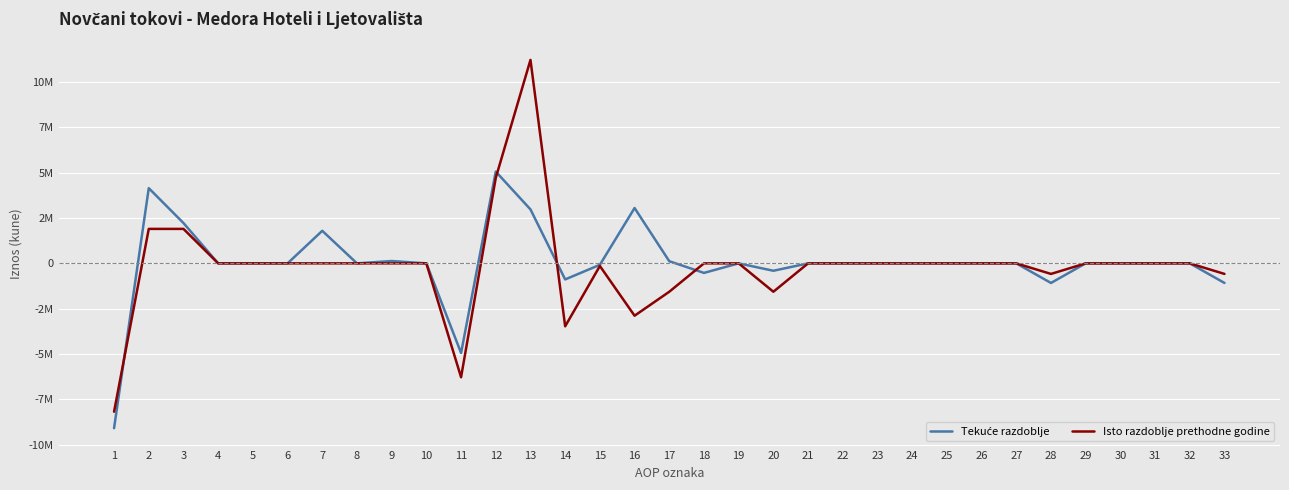

True or false: Tekuće razdoblje and Isto razdoblje prethodne godine intersect in this chart.

True